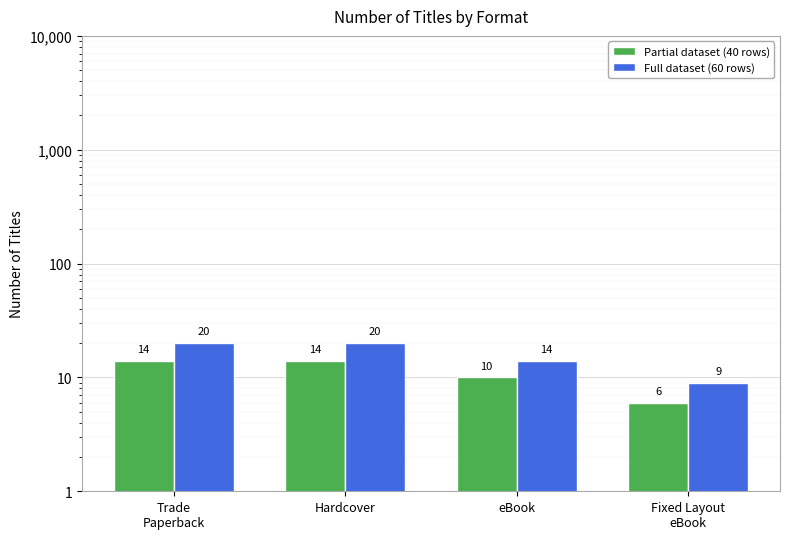

What is the difference between the Partial dataset (40 rows) values at Hardcover and eBook?

4